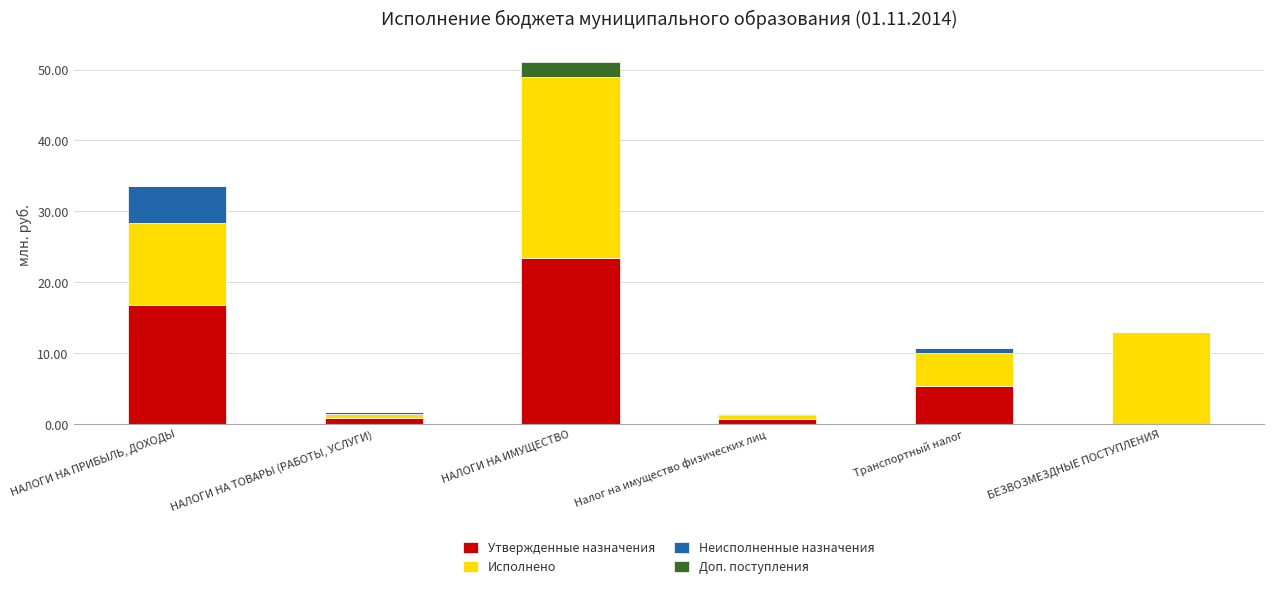

The value of Утвержденные назначения at НАЛОГИ НА ИМУЩЕСТВО is 34.6. True or false?

False